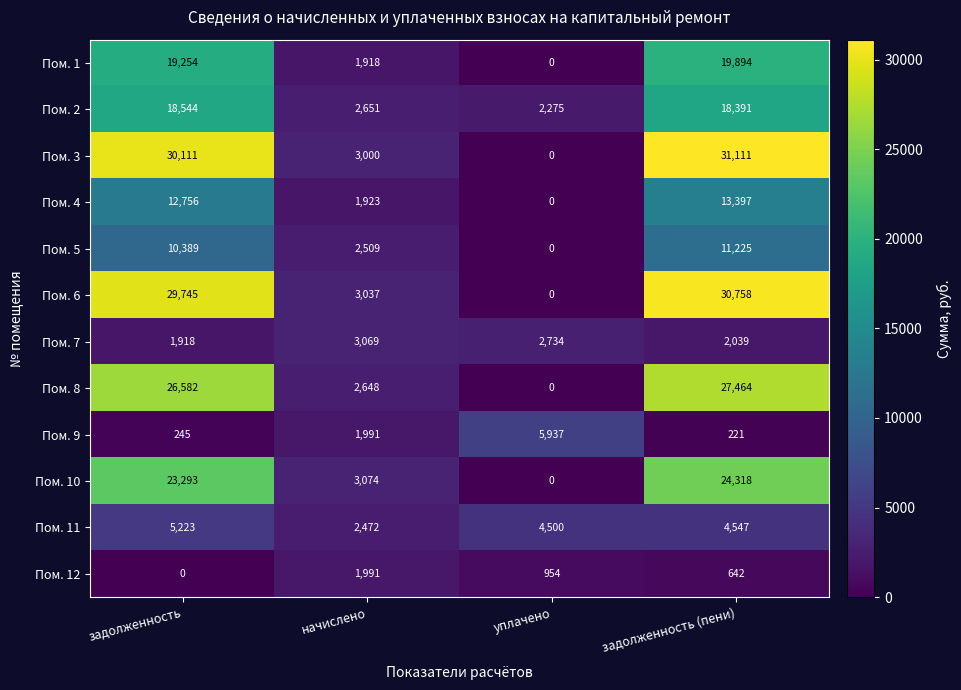

Read the Пом. 11 value at начислено, to the nearest 100.

2500